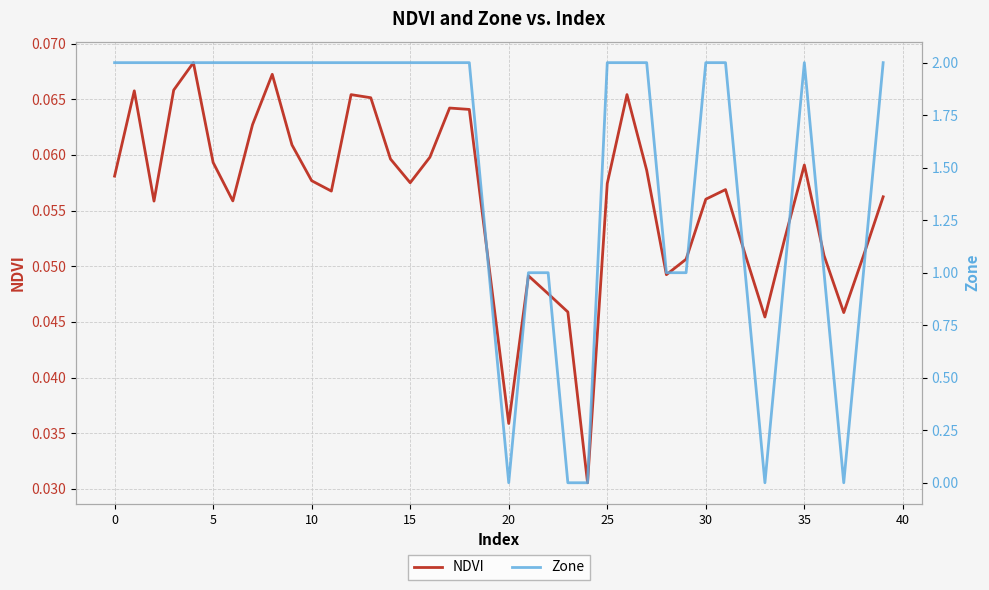

Does the chart display data point markers on the line(s)?

No